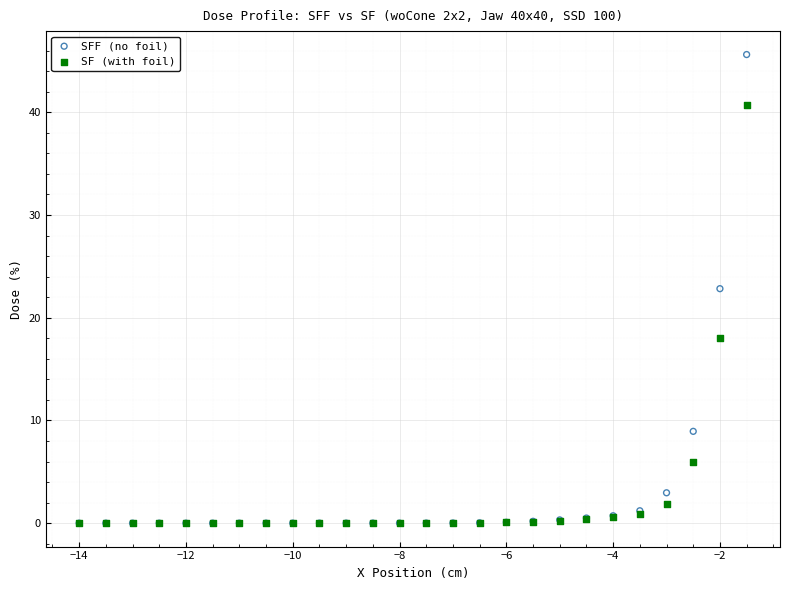

What are all the series names shown in the legend?

SFF (no foil), SF (with foil)